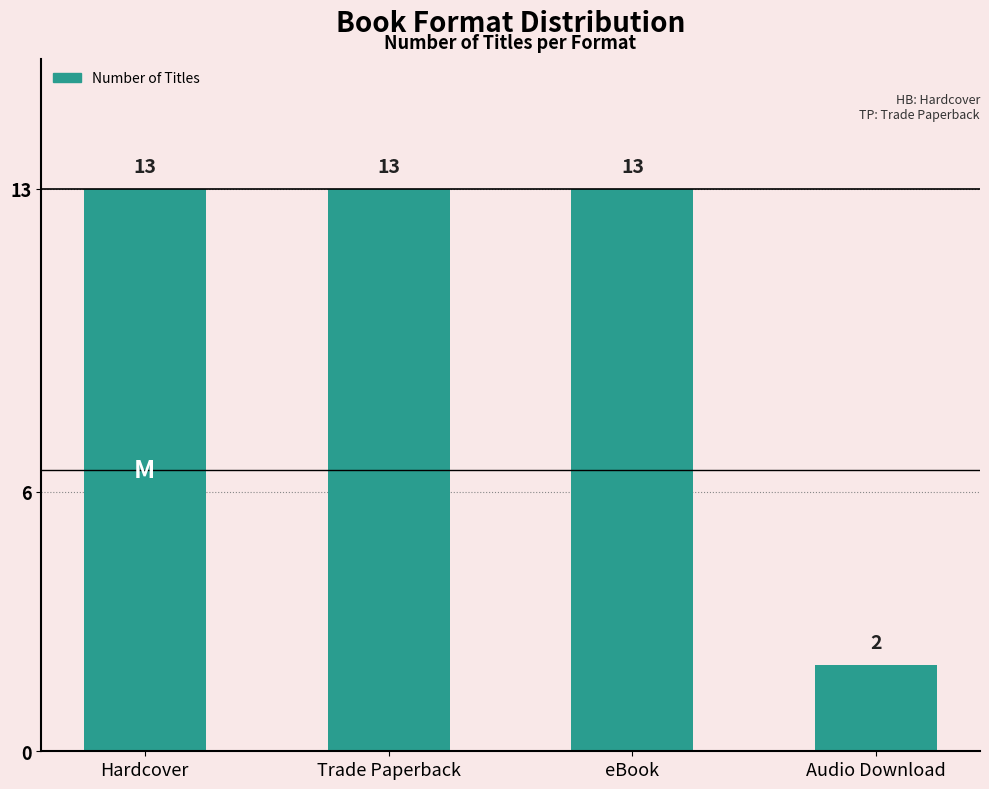

The value at Trade Paperback is 6. True or false?

False